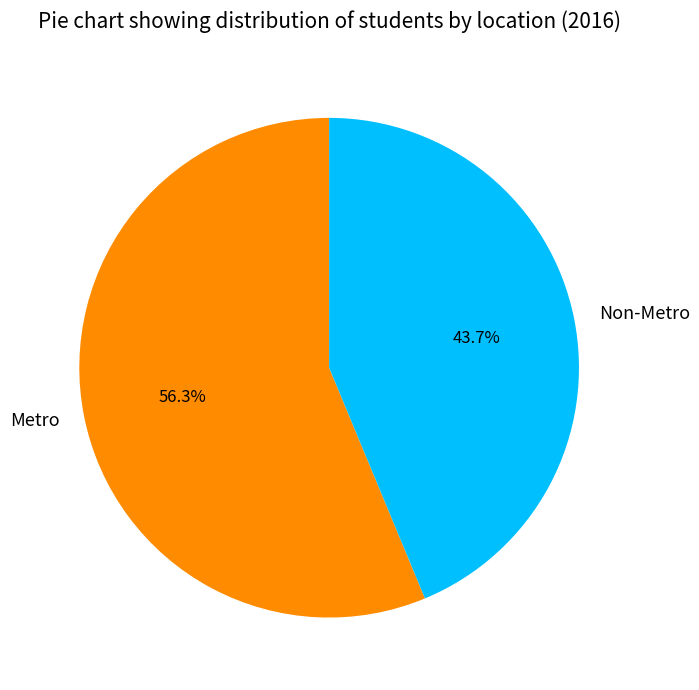

Combined, do Metro and Non-Metro account for over 50%?

Yes